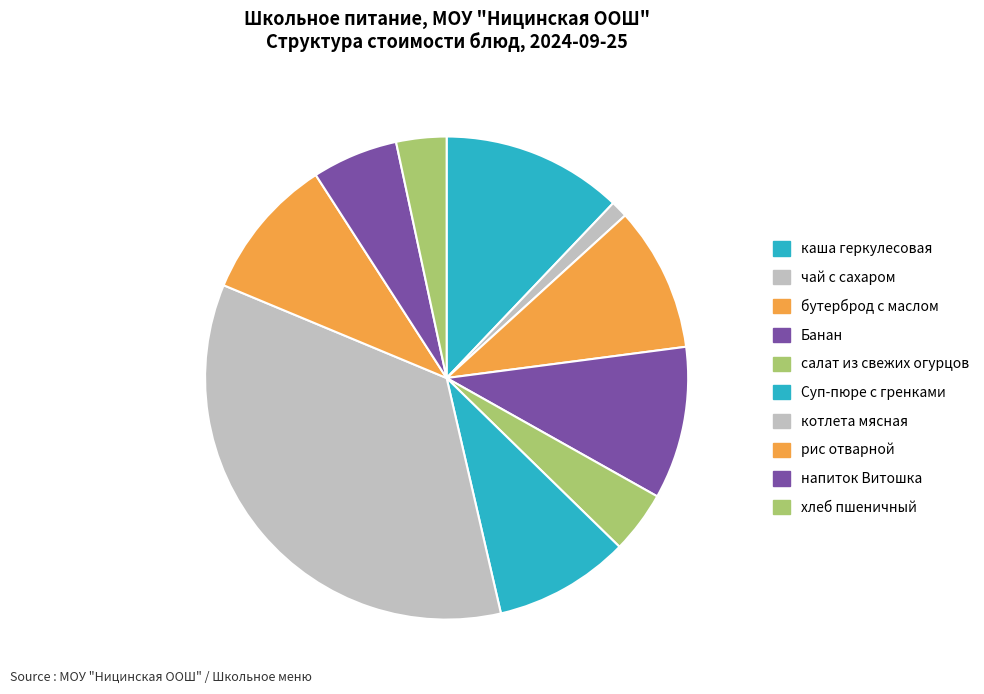

Count the number of slices in the pie.

10